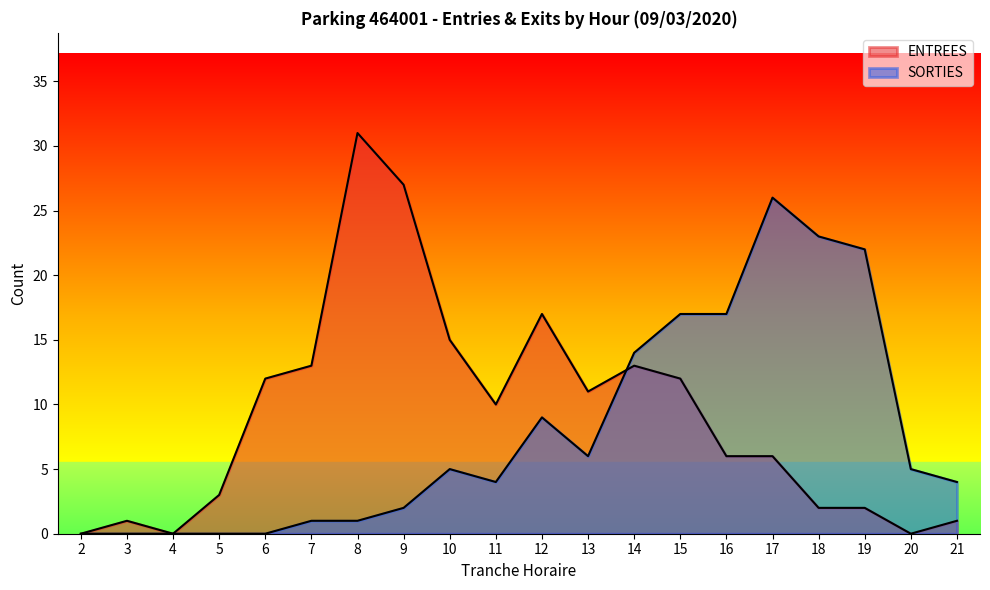

Reading left to right, transcribe all the data shown in this chart.

ENTREES: 0	1	0	3	12	13	31	27	15	10	17	11	13	12	6	6	2	2	0	1
SORTIES: 0	0	0	0	0	1	1	2	5	4	9	6	14	17	17	26	23	22	5	4